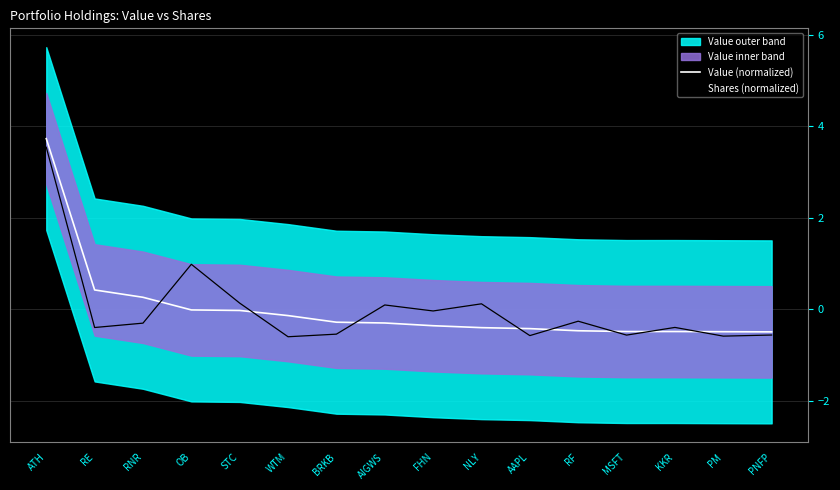

At which label does Shares (normalized) first exceed 0?

ATH